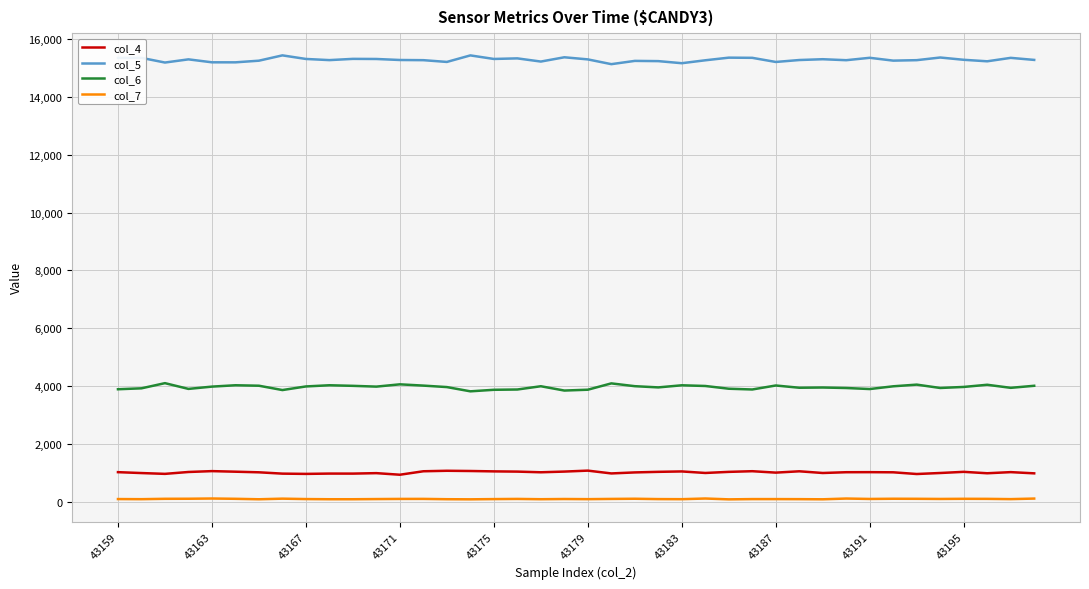

Which series has the largest total across all categories?

col_5